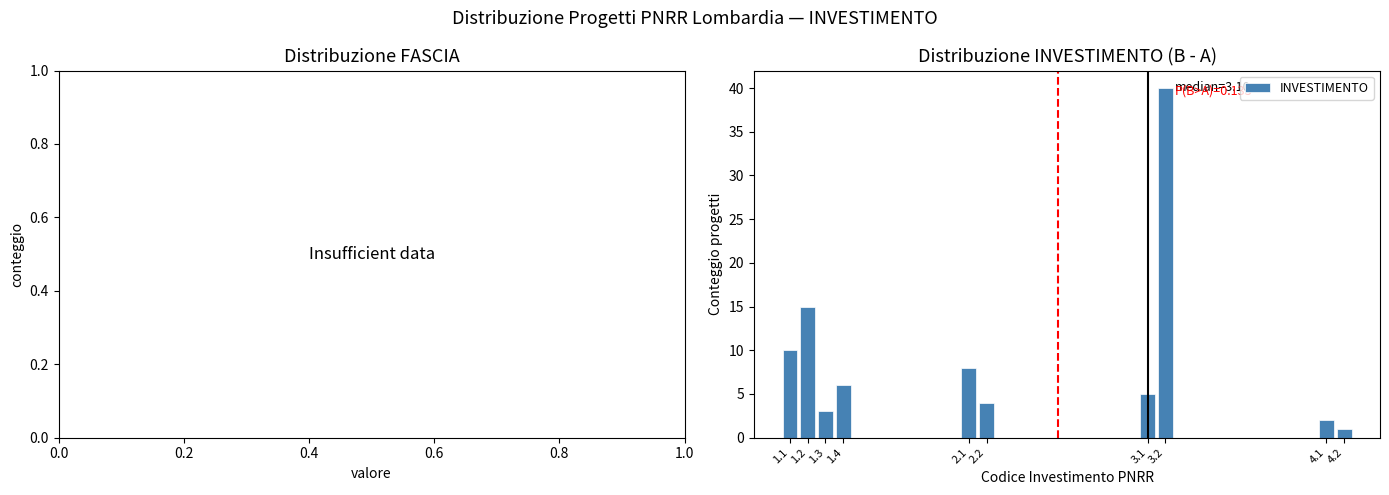

Reading right to left, extract all data points from this chart.

4.2=1	4.1=2	3.2=40	3.1=5	2.2=4	2.1=8	1.4=6	1.3=3	1.2=15	1.1=10